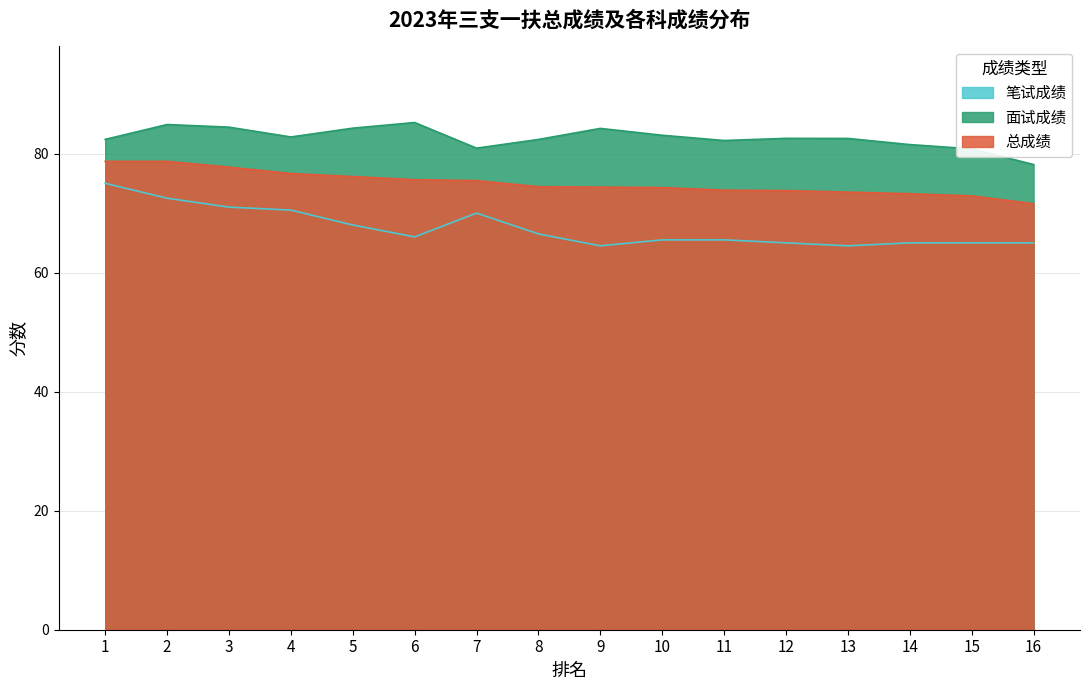

What is the difference between the maximum and minimum values in the 笔试成绩 series?

10.5